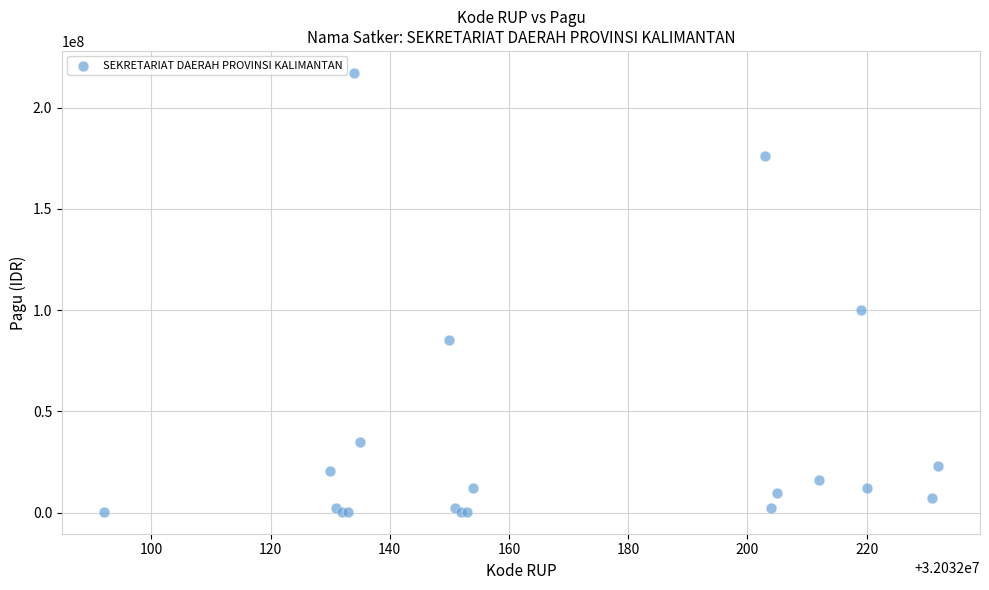

What Y value in the scatter plot is closest to 108800000?

99958000